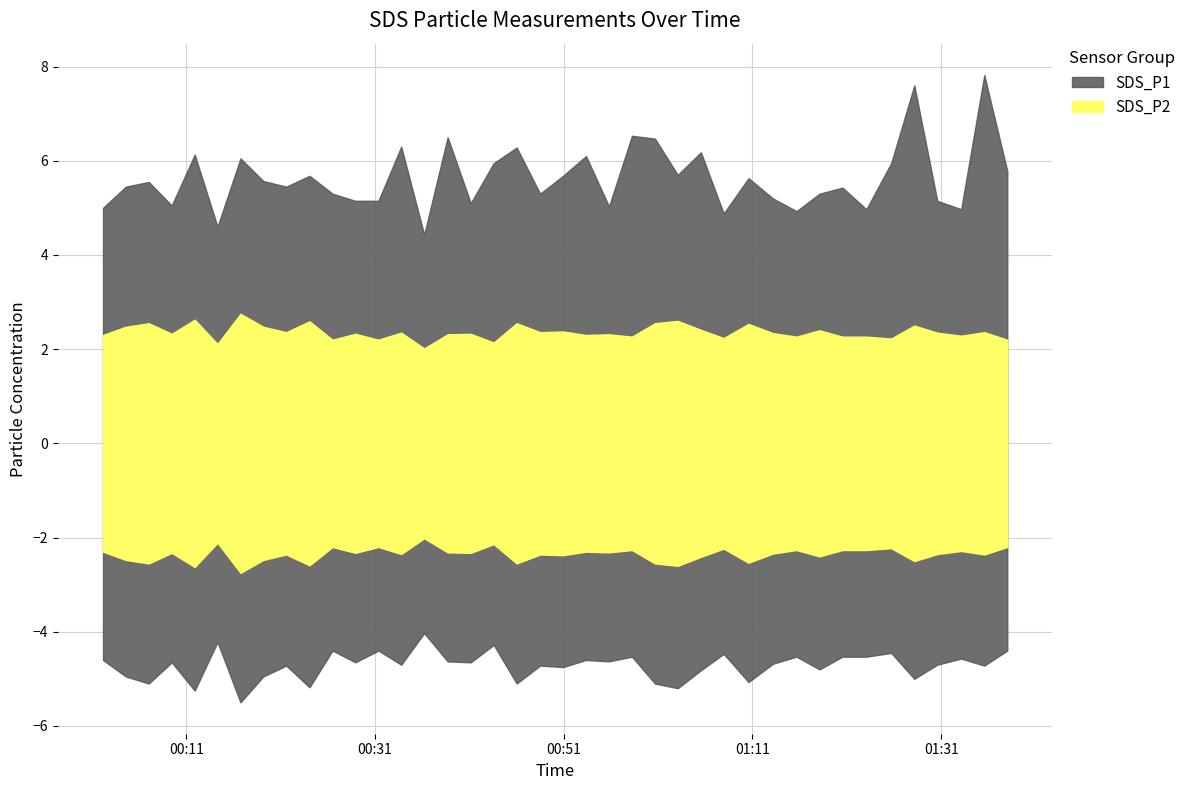

What is the sum of the SDS_P1 values at 2023/08/16 01:28:09 and 2023/08/16 00:19:10?

13.2